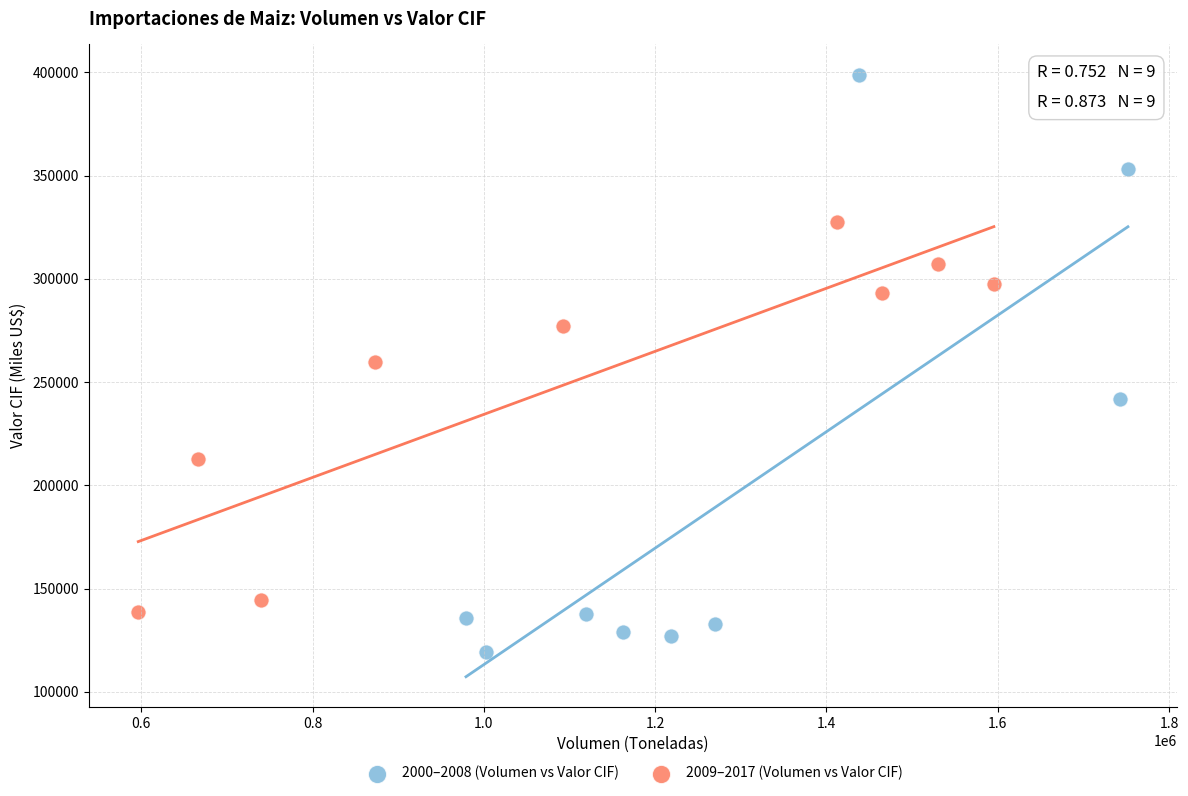

Which series has the largest Y range (max minus min)?

2000–2008 (Volumen vs Valor CIF)